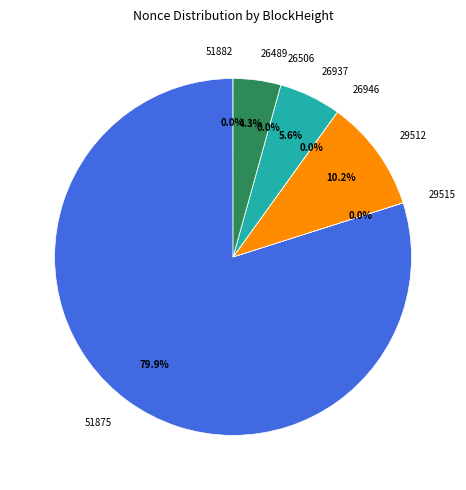

True or false: 29512 accounts for 10% of the total.

True